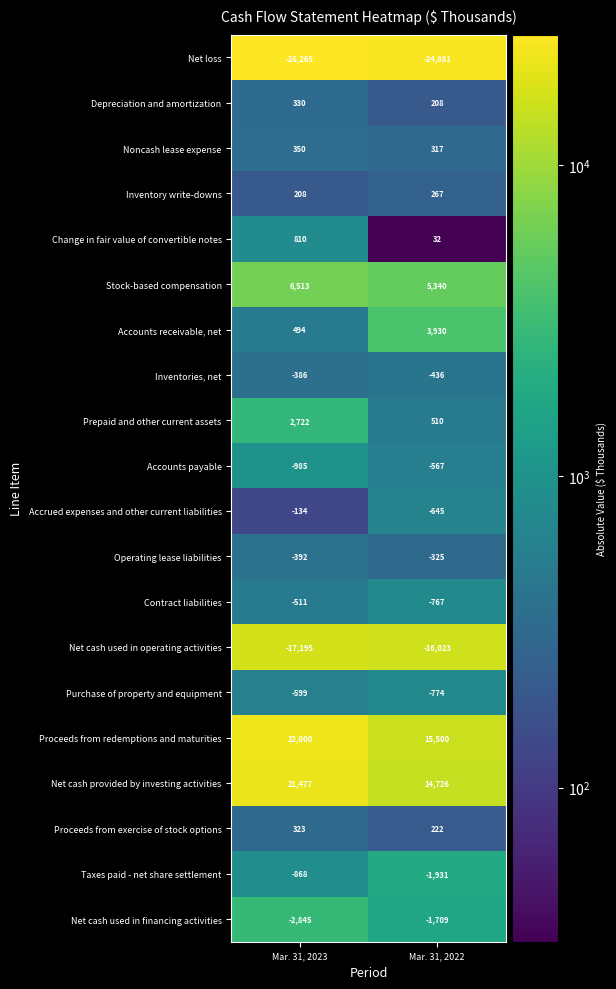

What is the sum of the Operating lease liabilities values at Mar. 31, 2022 and Mar. 31, 2023?

-717